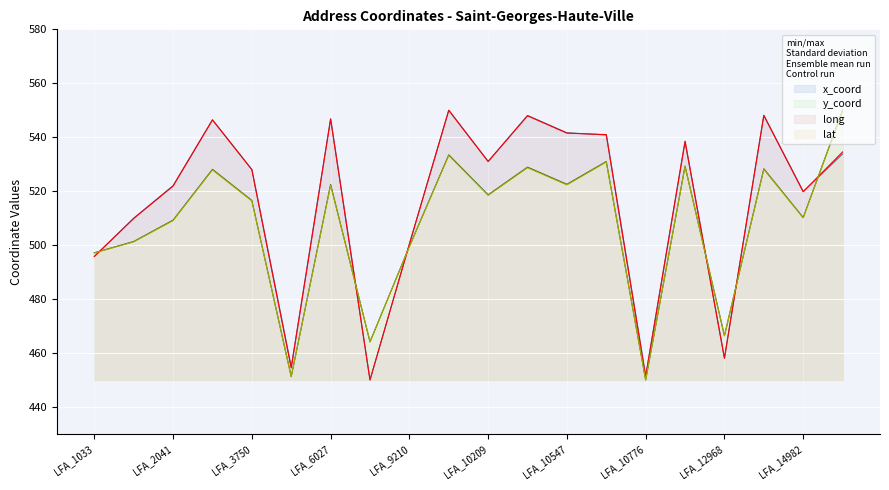

What is the total value across all series at LFA_2041?

2062.3